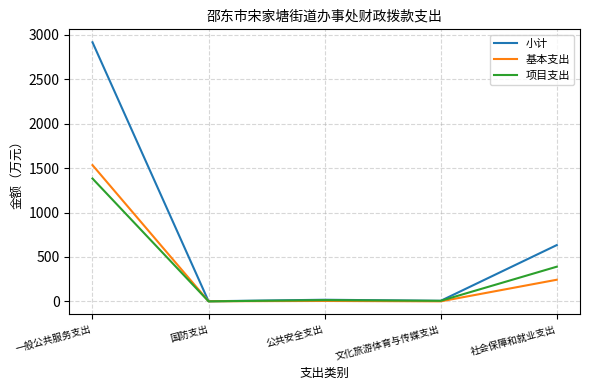

Which series has the largest total across all categories?

小计